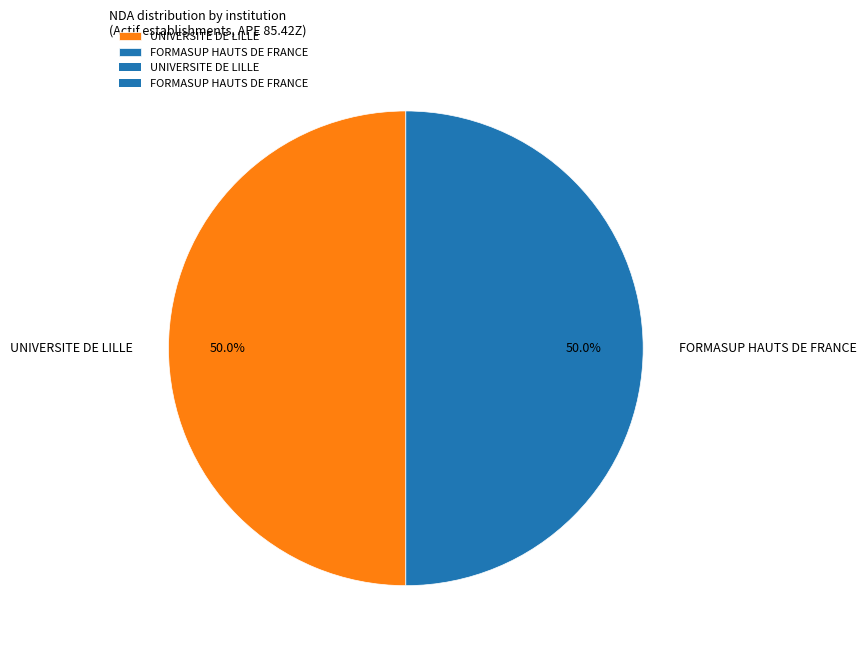

How much of the chart is everything except UNIVERSITE DE LILLE?

50.0%